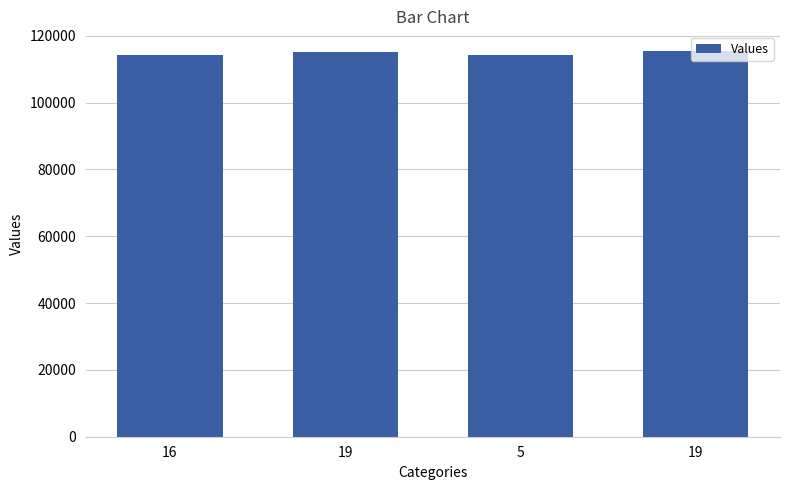

How many categories are shown in the chart?

4